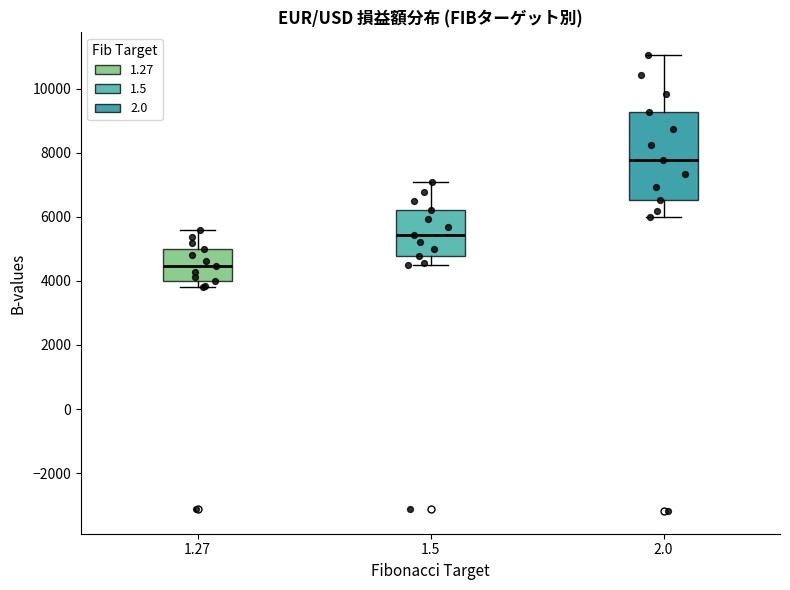

Reading left to right, transcribe this box plot: for each box, give where its median line is, the range the box spans, and where its two whiskers end, as read against the y-axis. The values are not printed on the chart, so give them approximately, as read against the axis.

1.27: median 4400, box 4000 to 5000, whiskers 3800 to 5600
1.5: median 5400, box 4800 to 6200, whiskers 4600 to 7000
2.0: median 7800, box 6600 to 9200, whiskers 6000 to 11000